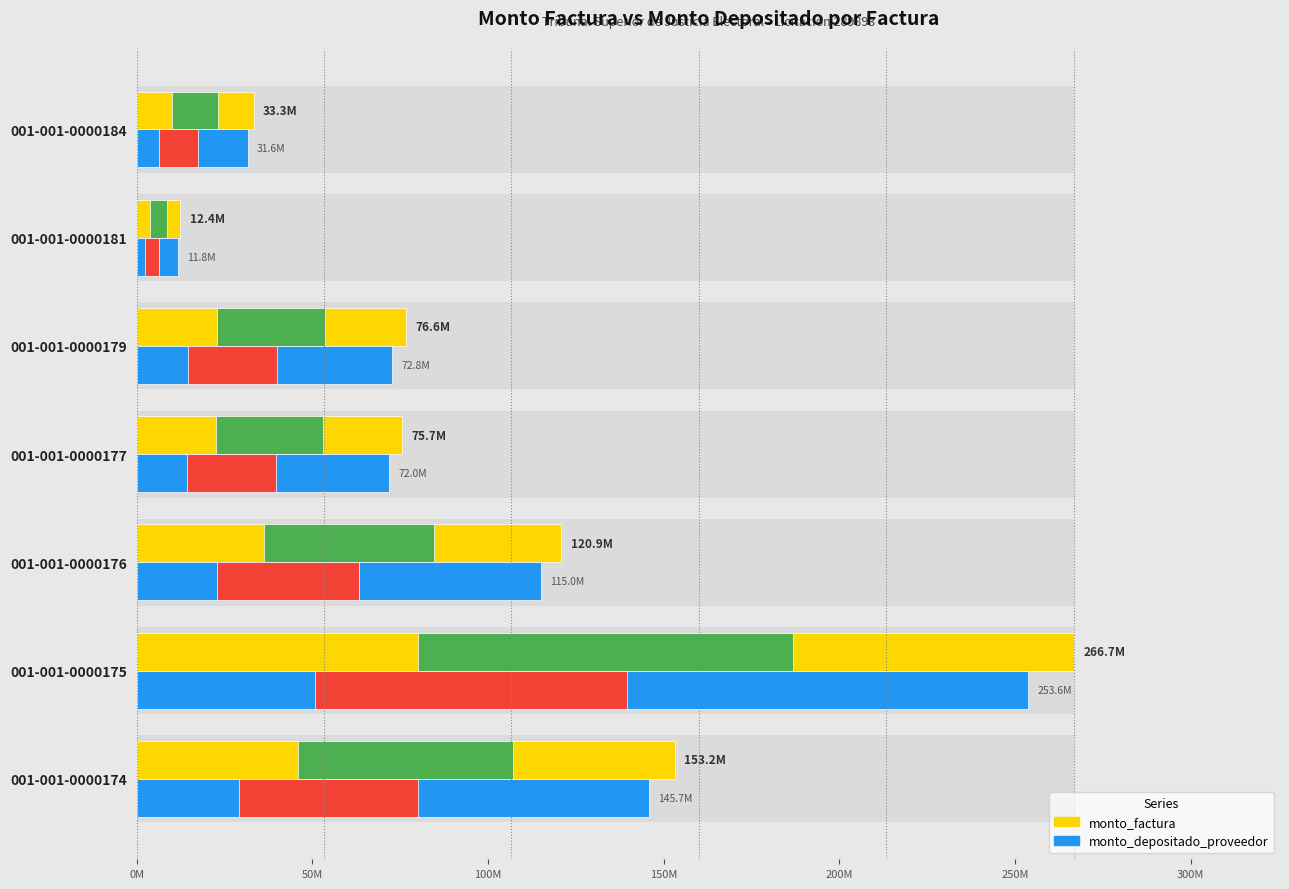

What is the minimum value for monto_factura?

12435500